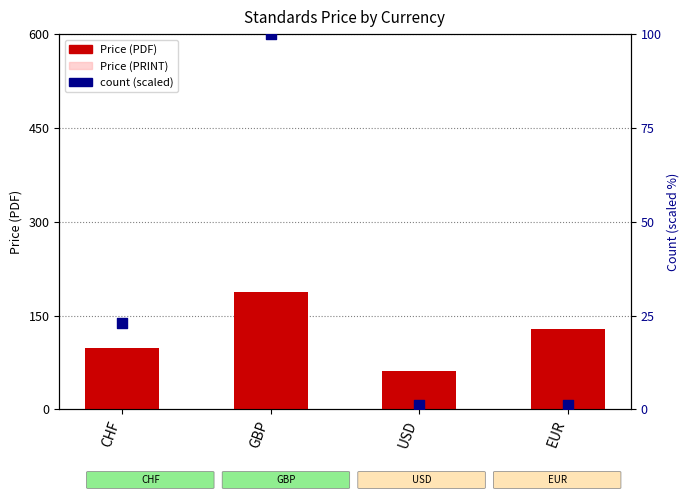

What is the total value across all series at GBP?

476.0